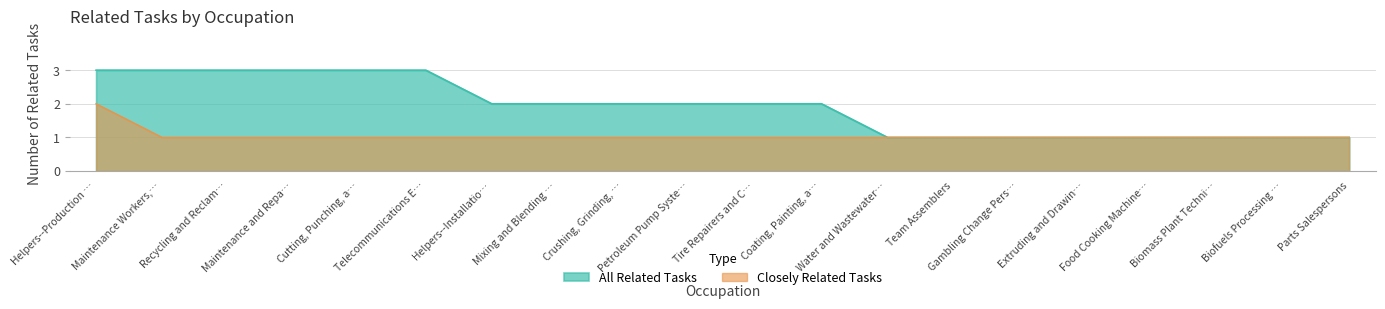

Which series has the widest spread of values?

All Related Tasks